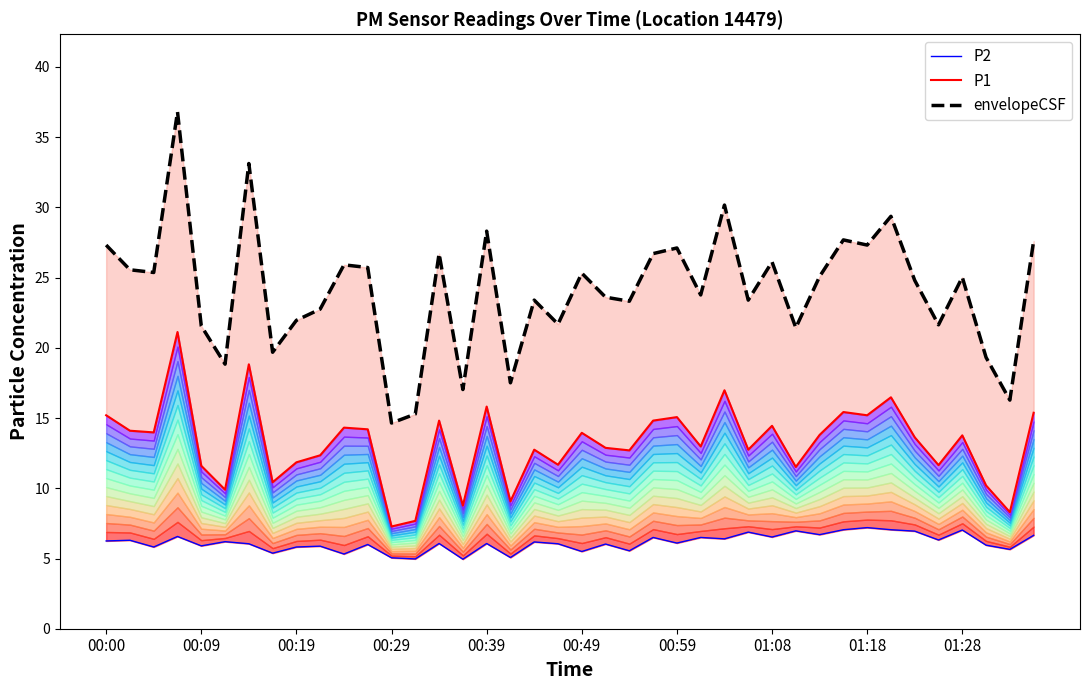

What is the maximum value shown in the chart?

36.8